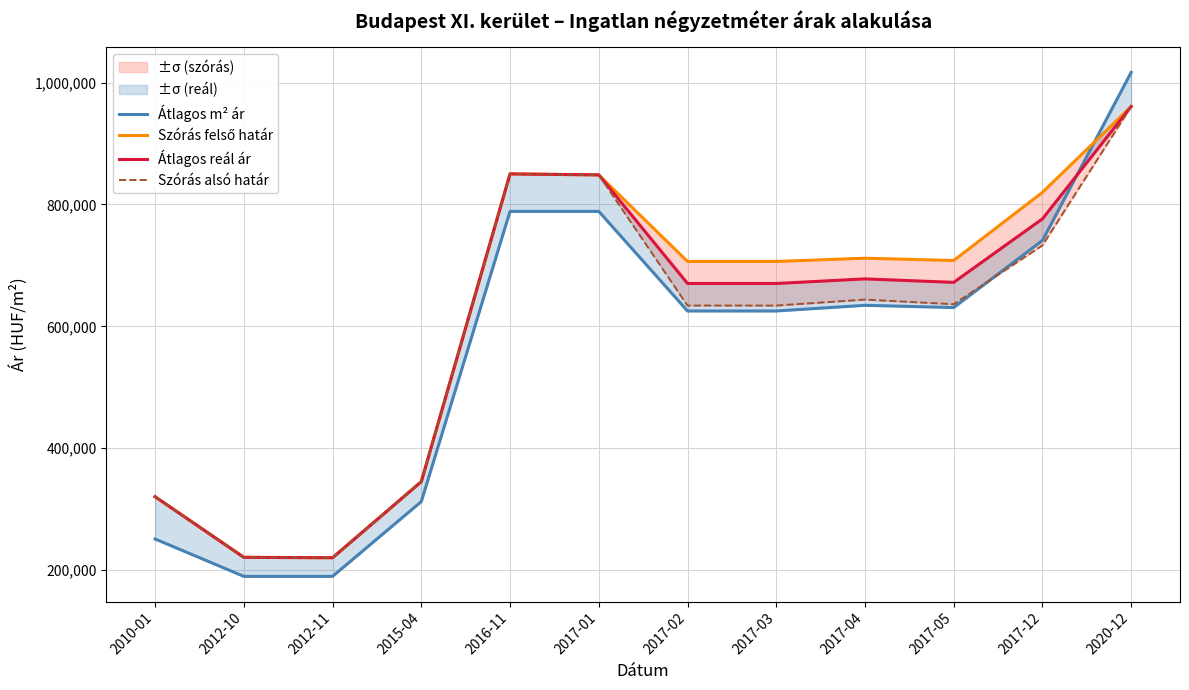

What is the sum of the Szórás felső határ values at 2020-12 and 2017-04?

1672391